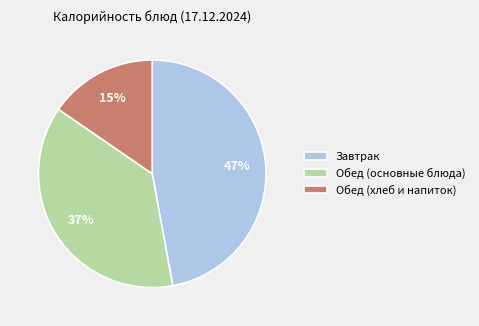

Between Обед (основные блюда) and Завтрак, which is larger?

Завтрак